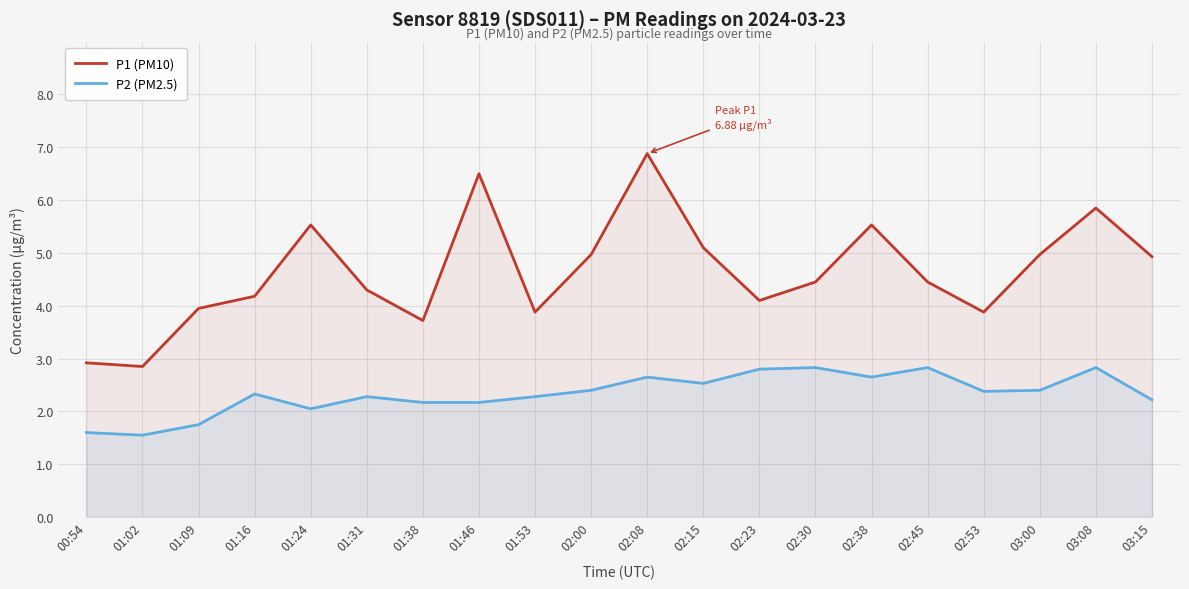

Is the value of P2 (PM2.5) at 01:24 greater than the value of P1 (PM10) at 01:09?

No